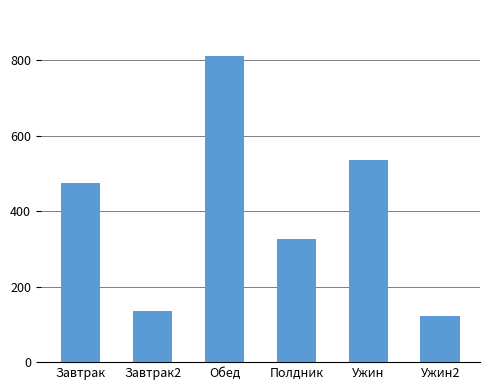

What is the label of the 3rd bar from the left?

Обед